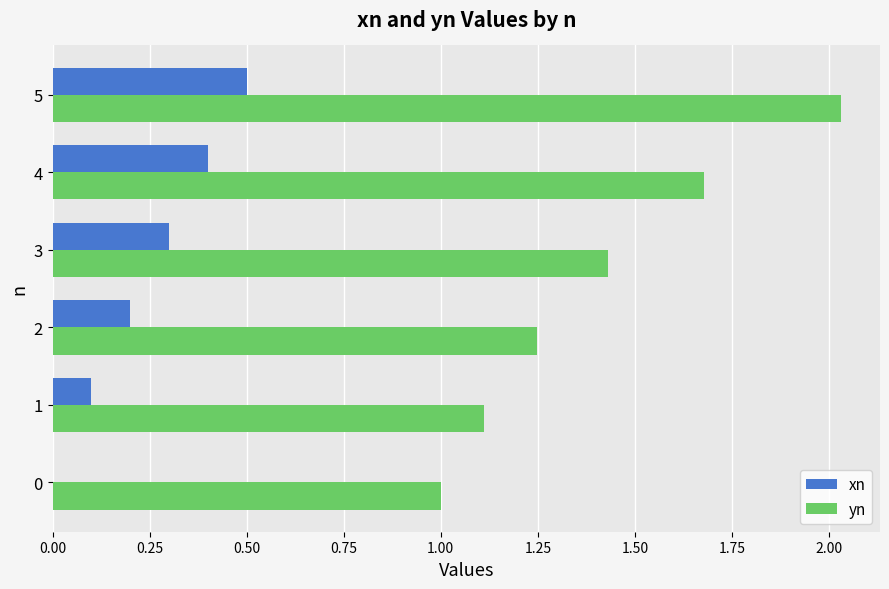

Is the value of xn at 3 greater than the value of yn at 3?

No